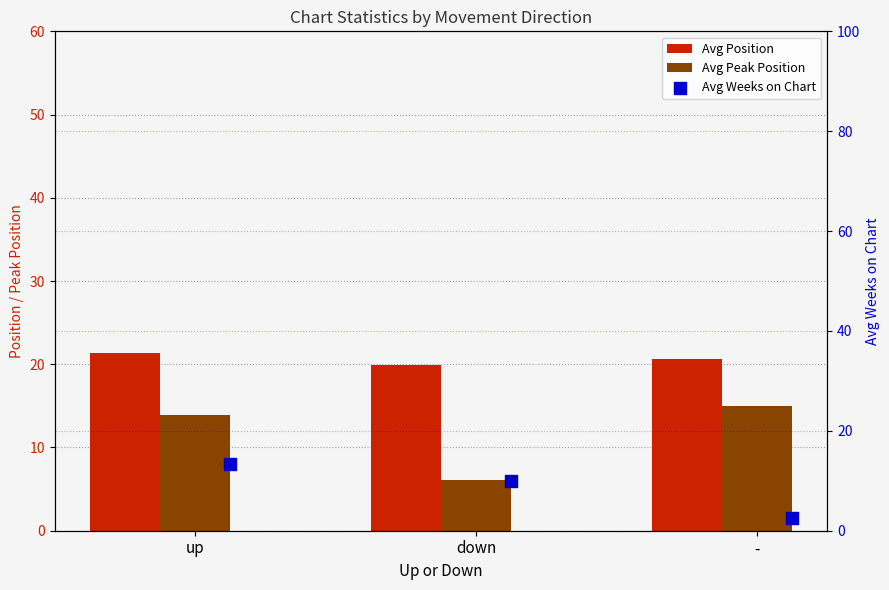

Which series contains the lowest Y value?

Avg Weeks on Chart